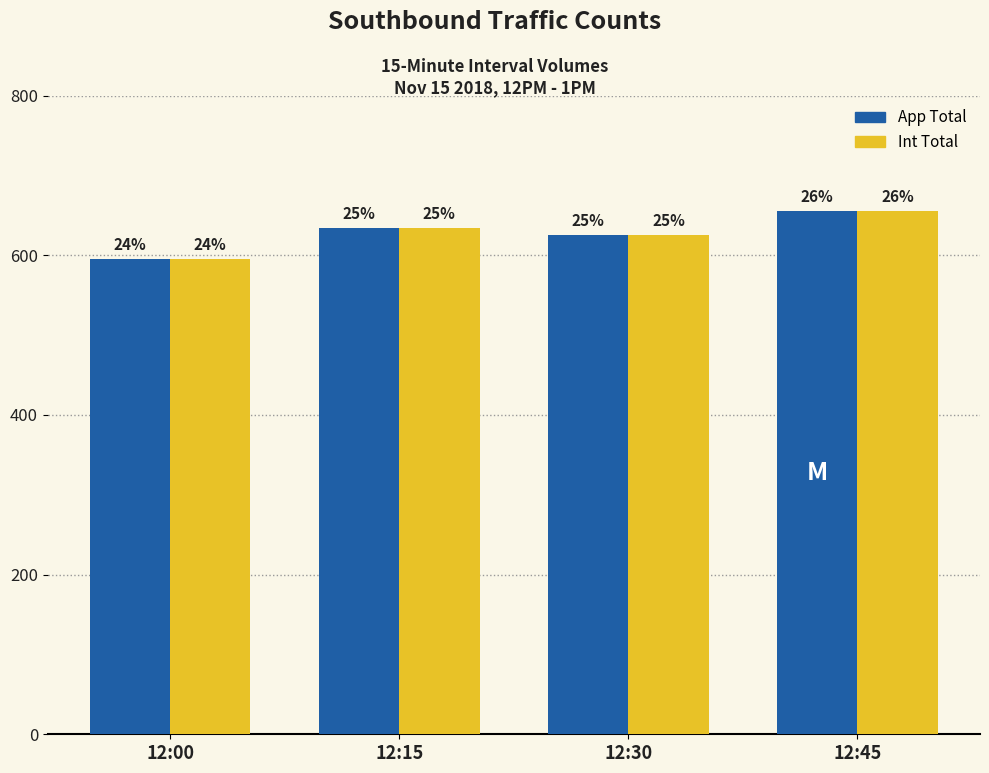

What is the total value across all series at 12:45?

1310